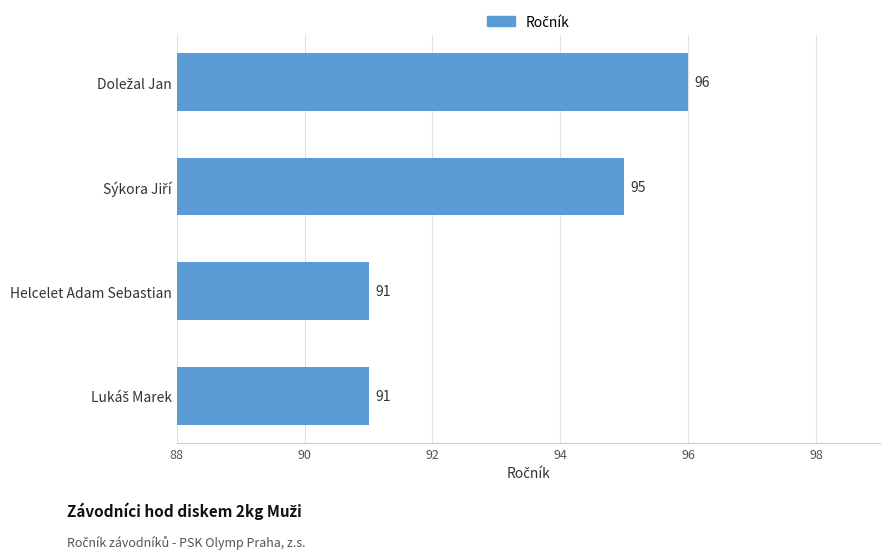

Reading top to bottom, extract all data points from this chart.

96	95	91	91